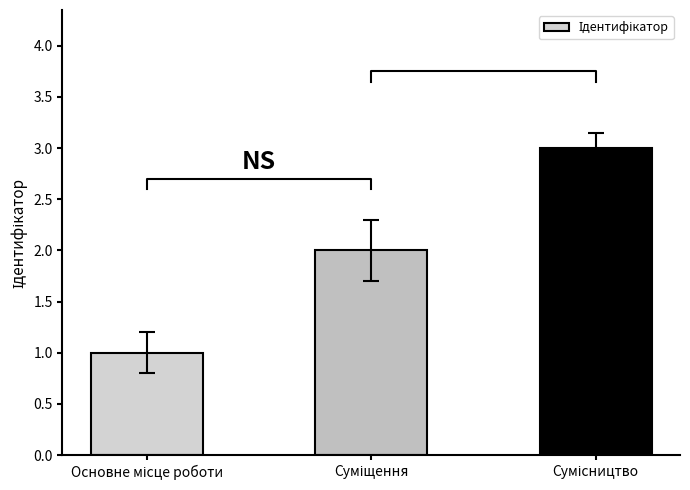

The chart shows a value of 1 at Основне місце роботи. True or false?

True